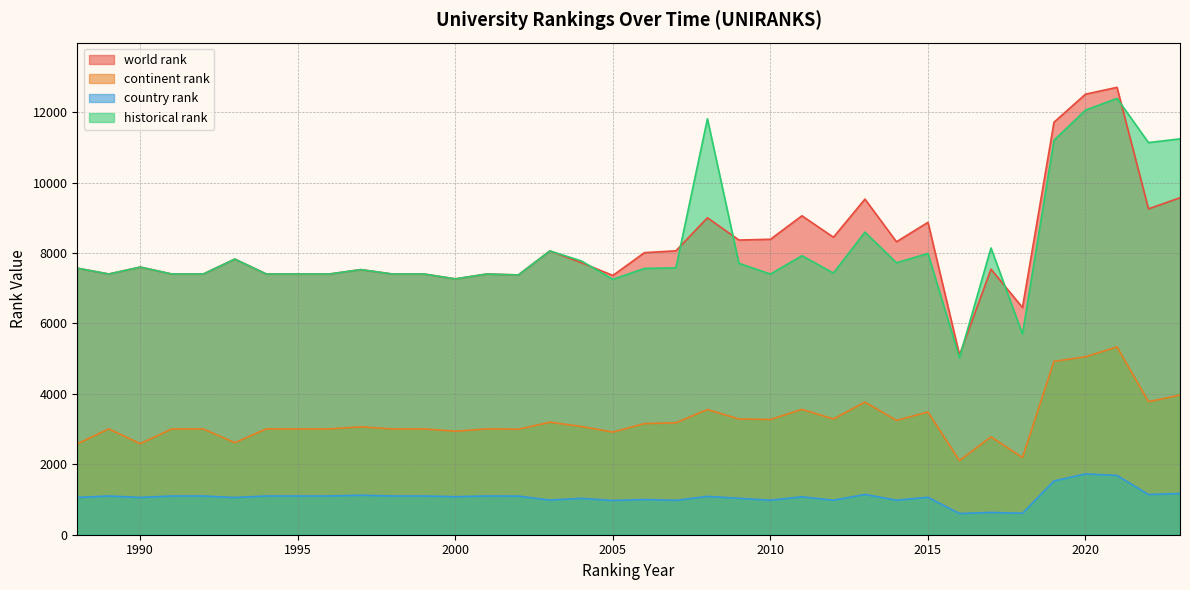

Reading left to right, extract all data points from this chart.

world rank: 1988=7569	1989=7403	1990=7600	1991=7403	1992=7403	1993=7827	1994=7403	1995=7403	1996=7403	1997=7528	1998=7403	1999=7403	2000=7265	2001=7403	2002=7377	2003=8059	2004=7724	2005=7362	2006=8009	2007=8062	2008=9000	2009=8368	2010=8389	2011=9056	2012=8447	2013=9530	2014=8318	2015=8870	2016=5106	2017=7540	2018=6451	2019=11713	2020=12509	2021=12703	2022=9253	2023=9569
continent rank: 1988=2579	1989=3004	1990=2585	1991=3004	1992=3004	1993=2613	1994=3004	1995=3004	1996=3004	1997=3063	1998=3004	1999=3004	2000=2939	2001=3004	2002=2995	2003=3194	2004=3074	2005=2915	2006=3154	2007=3178	2008=3555	2009=3287	2010=3271	2011=3559	2012=3286	2013=3767	2014=3246	2015=3484	2016=2105	2017=2779	2018=2191	2019=4922	2020=5053	2021=5332	2022=3777	2023=3965
country rank: 1988=1058	1989=1100	1990=1058	1991=1100	1992=1100	1993=1056	1994=1100	1995=1100	1996=1100	1997=1121	1998=1100	1999=1100	2000=1079	2001=1100	2002=1097	2003=984	2004=1033	2005=973	2006=1000	2007=976	2008=1089	2009=1034	2010=981	2011=1076	2012=980	2013=1143	2014=981	2015=1063	2016=601	2017=634	2018=609	2019=1527	2020=1726	2021=1683	2022=1141	2023=1172
historical rank: 1988=7569	1989=7403	1990=7600	1991=7403	1992=7403	1993=7827	1994=7403	1995=7403	1996=7403	1997=7528	1998=7403	1999=7403	2000=7265	2001=7403	2002=7377	2003=8059	2004=7774	2005=7252	2006=7562	2007=7578	2008=11810	2009=7707	2010=7402	2011=7922	2012=7430	2013=8592	2014=7722	2015=7986	2016=5025	2017=8143	2018=5697	2019=11200	2020=12057	2021=12389	2022=11135	2023=11241